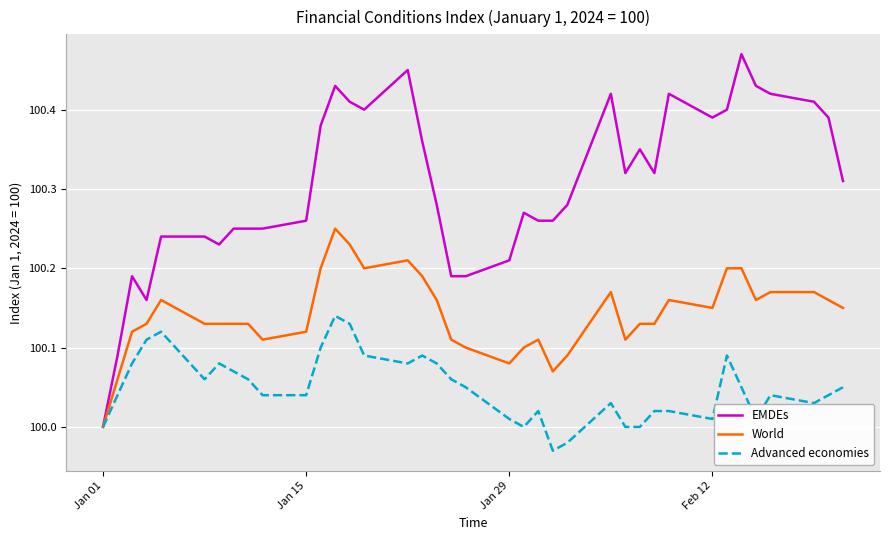

Rank the series by their maximum value, from lowest to highest.

Advanced economies, World, EMDEs